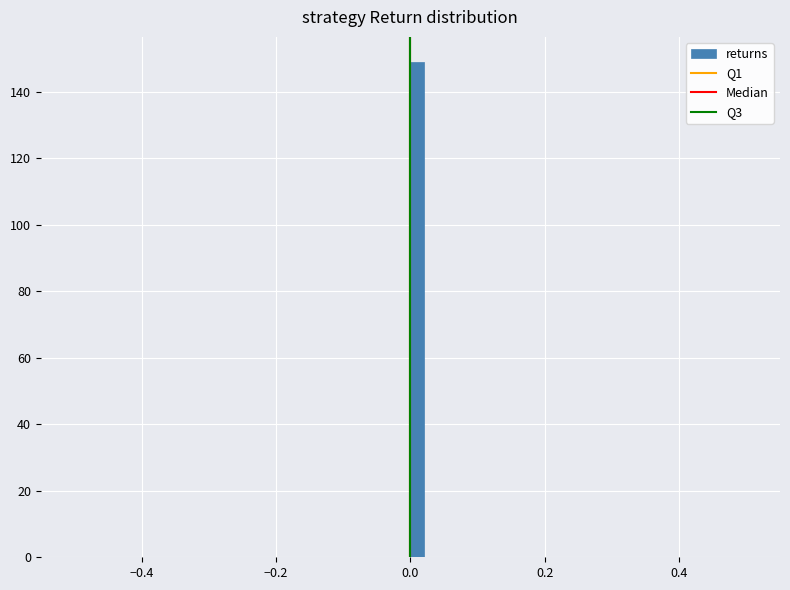

Around what value on the x-axis is the tallest bar? Give the approximate position of its centre, as read against the axis.

0.02